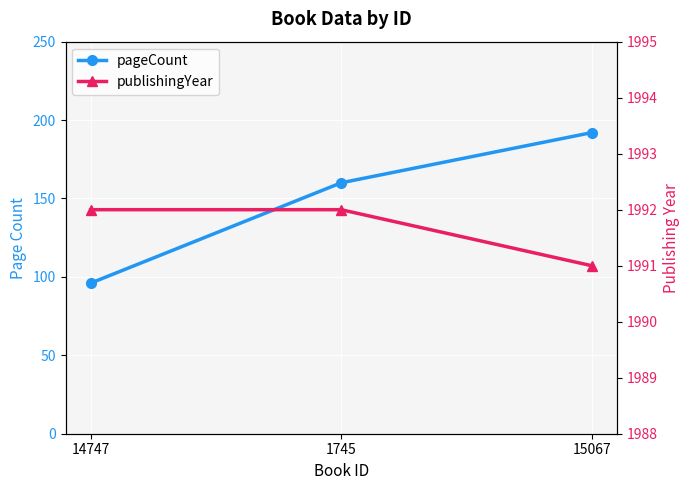

Is it true that publishingYear equals 1392 at 14747?

False